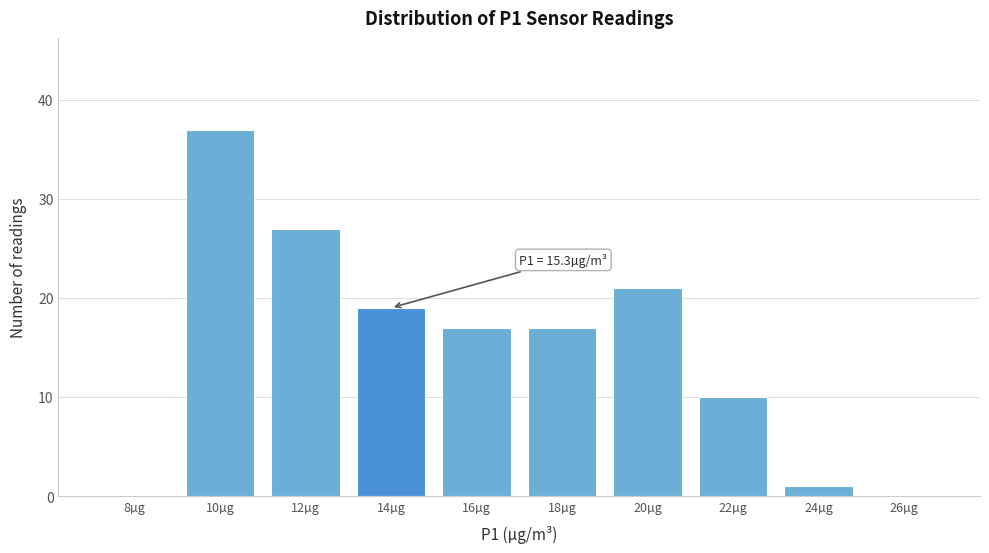

Is it true that the value at 8µg is 0?

True